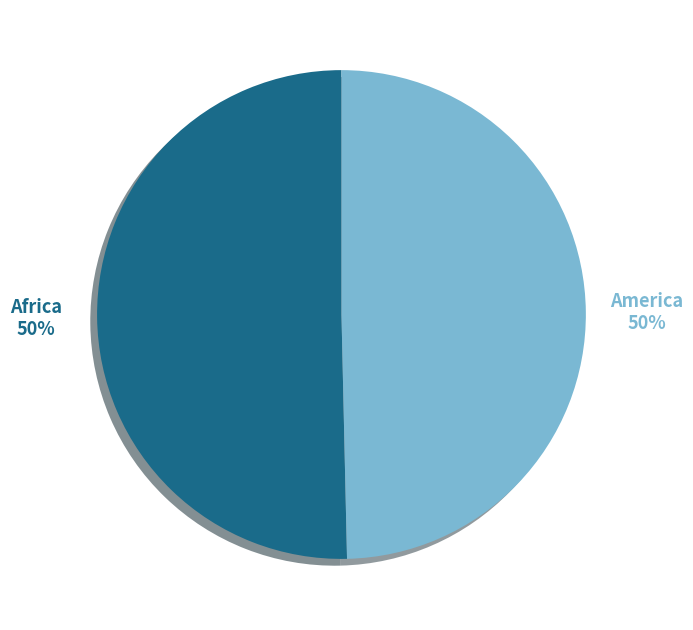

To the nearest percent, what is the combined percentage of America and Africa?

100%